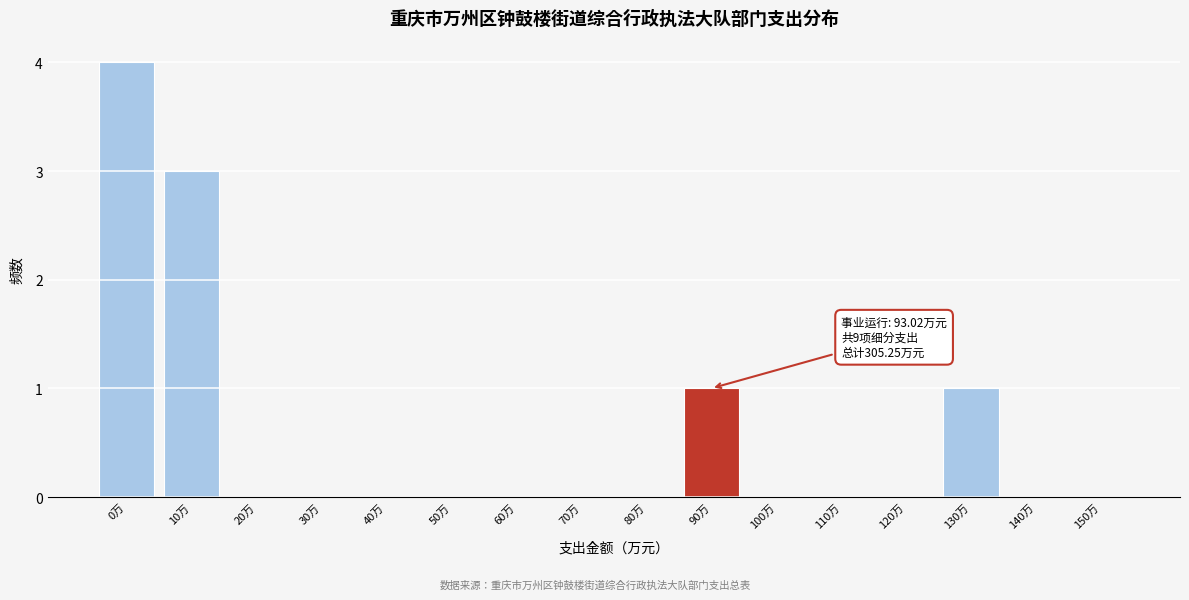

Reading left to right, list all the values displayed in this chart.

0万=4	10万=3	20万=0	30万=0	40万=0	50万=0	60万=0	70万=0	80万=0	90万=1	100万=0	110万=0	120万=0	130万=1	140万=0	150万=0